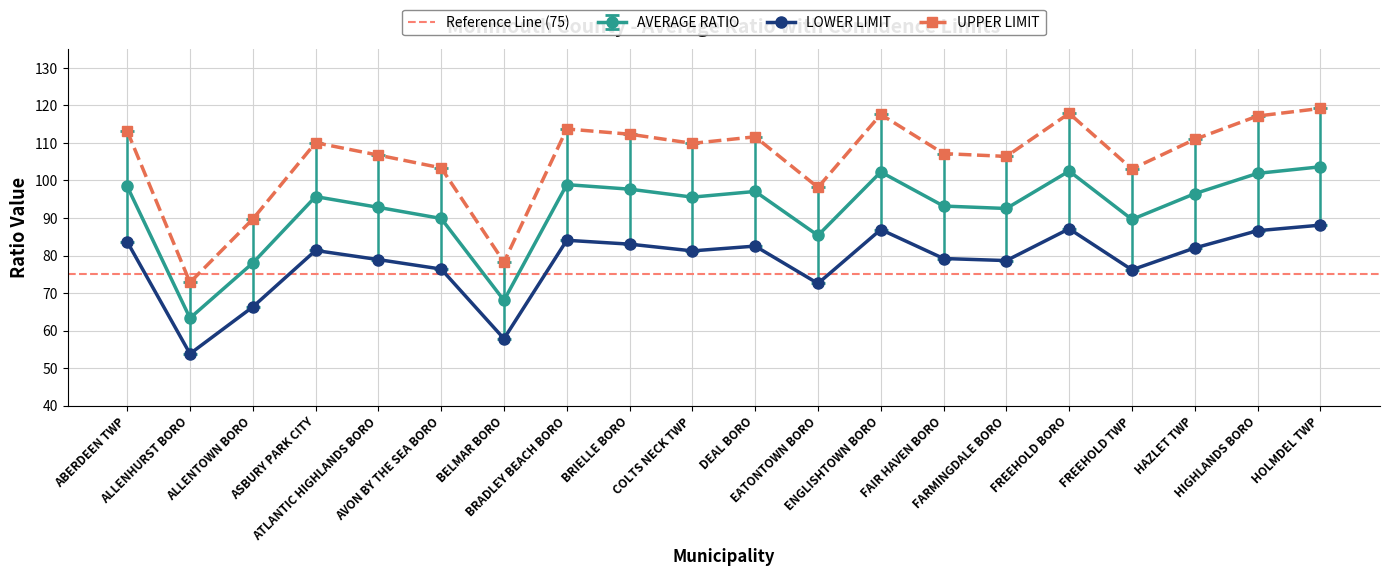

What are all the series names shown in the legend?

AVERAGE RATIO, LOWER LIMIT, UPPER LIMIT